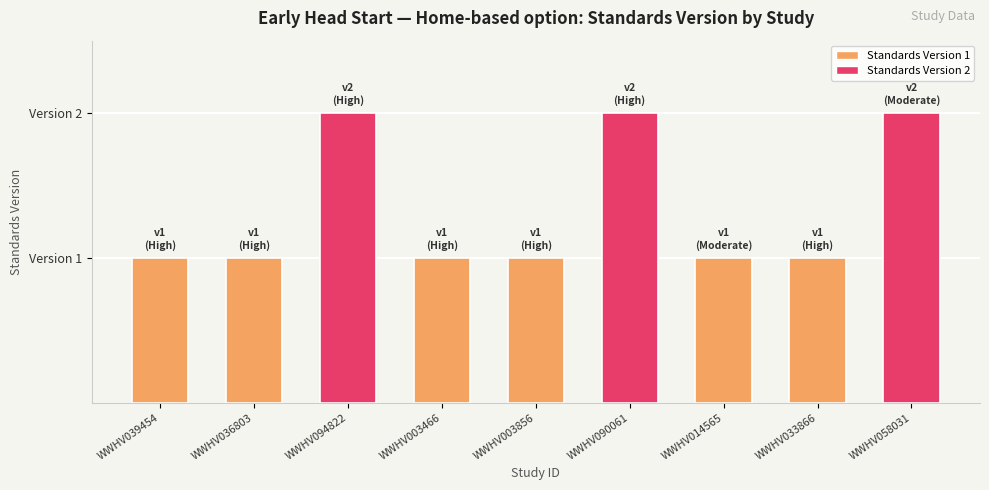

What is the label of the 6th bar from the right?

WWHV003466